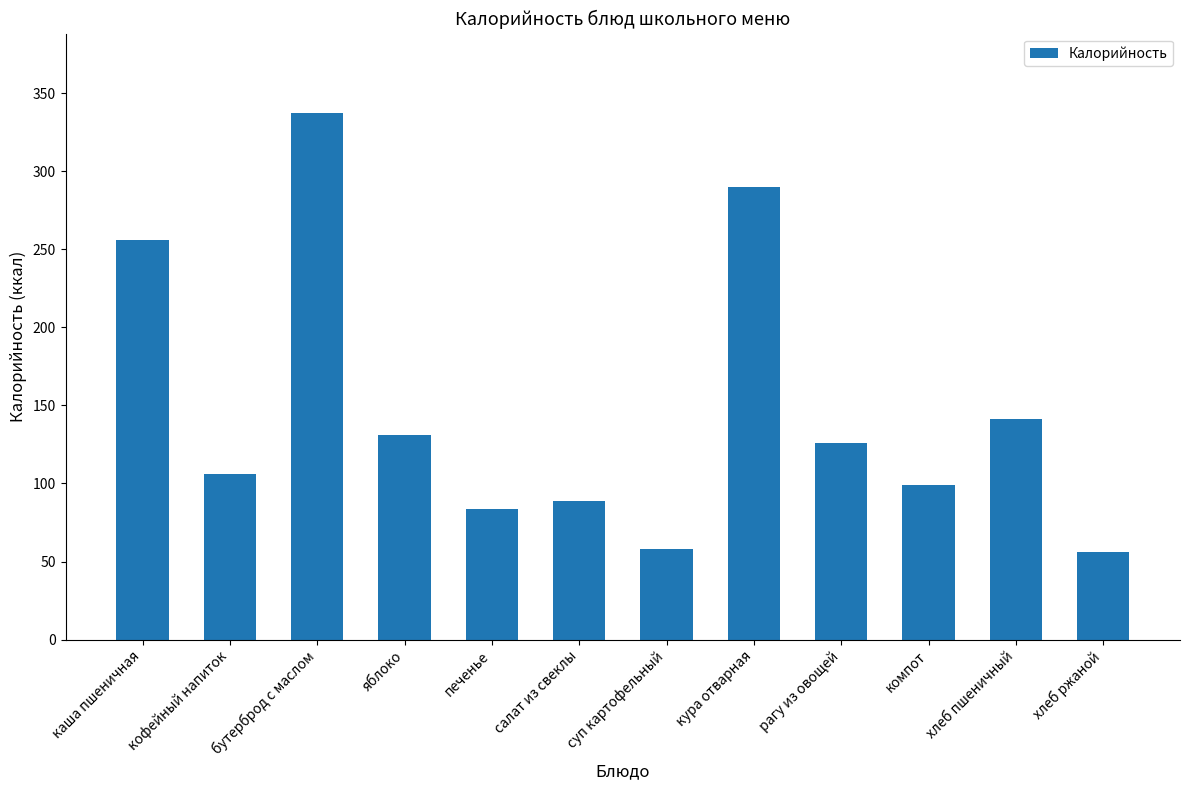

Which label corresponds to the largest value in the chart?

бутерброд с маслом